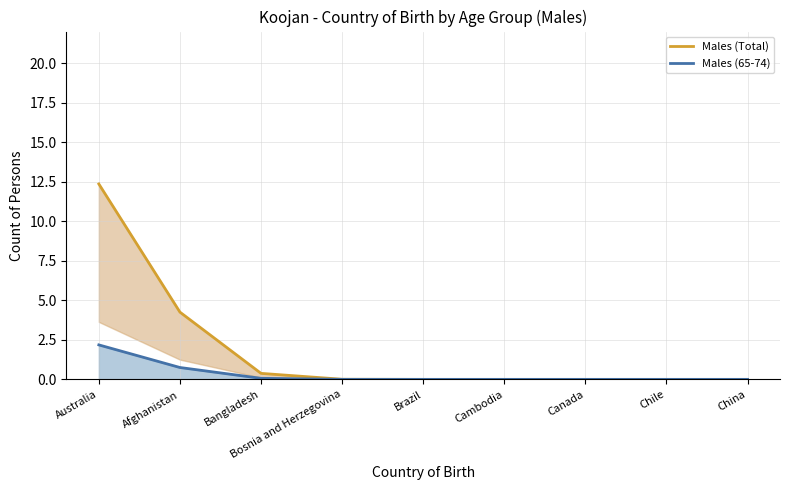

How many lines are shown in the chart?

2